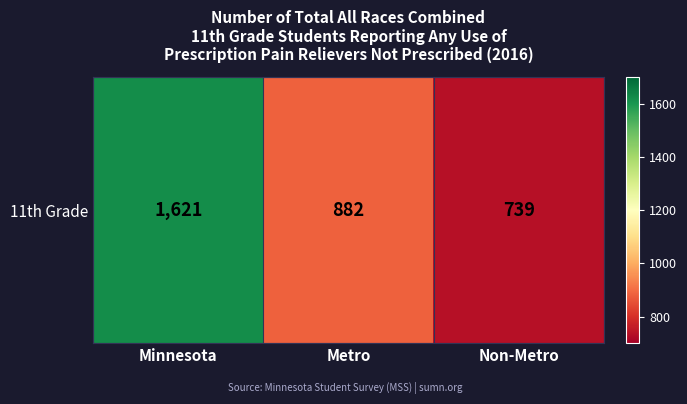

What is the change in value from Metro to Non-Metro?

-143